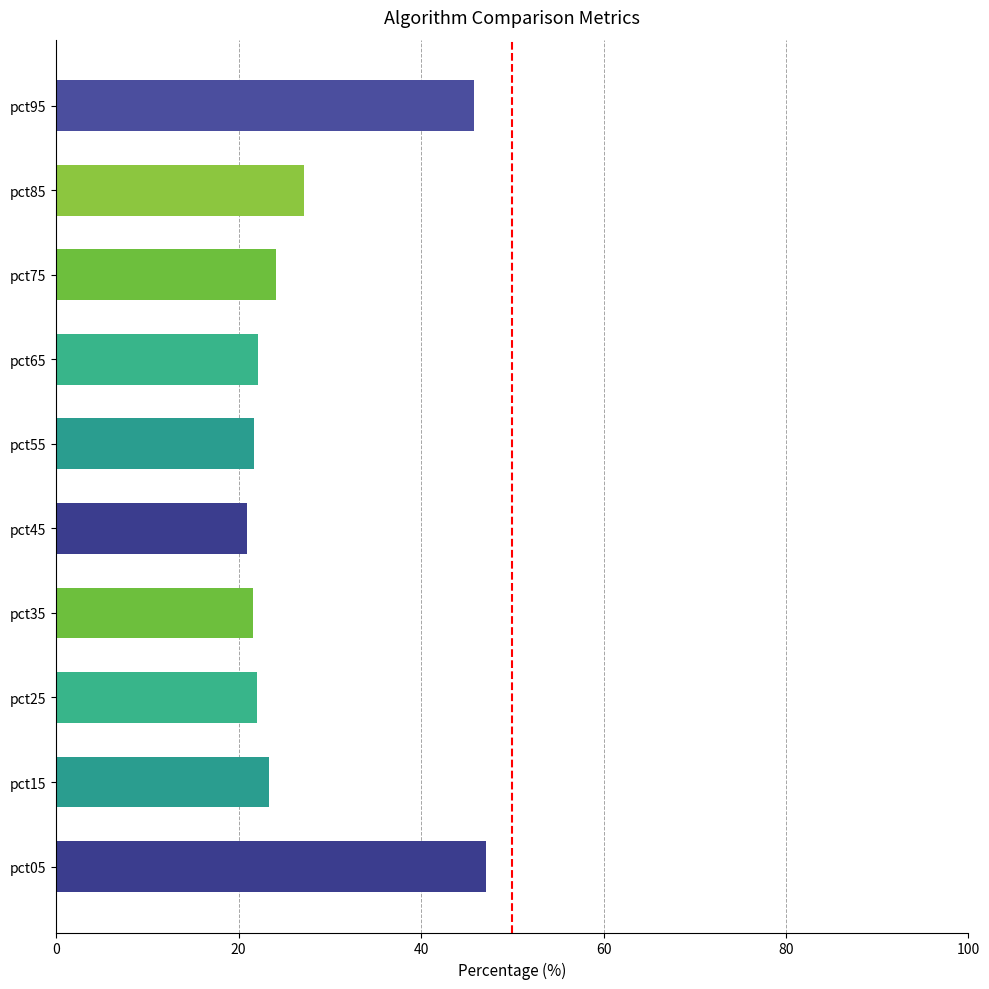

What is the greatest value displayed?

47.1